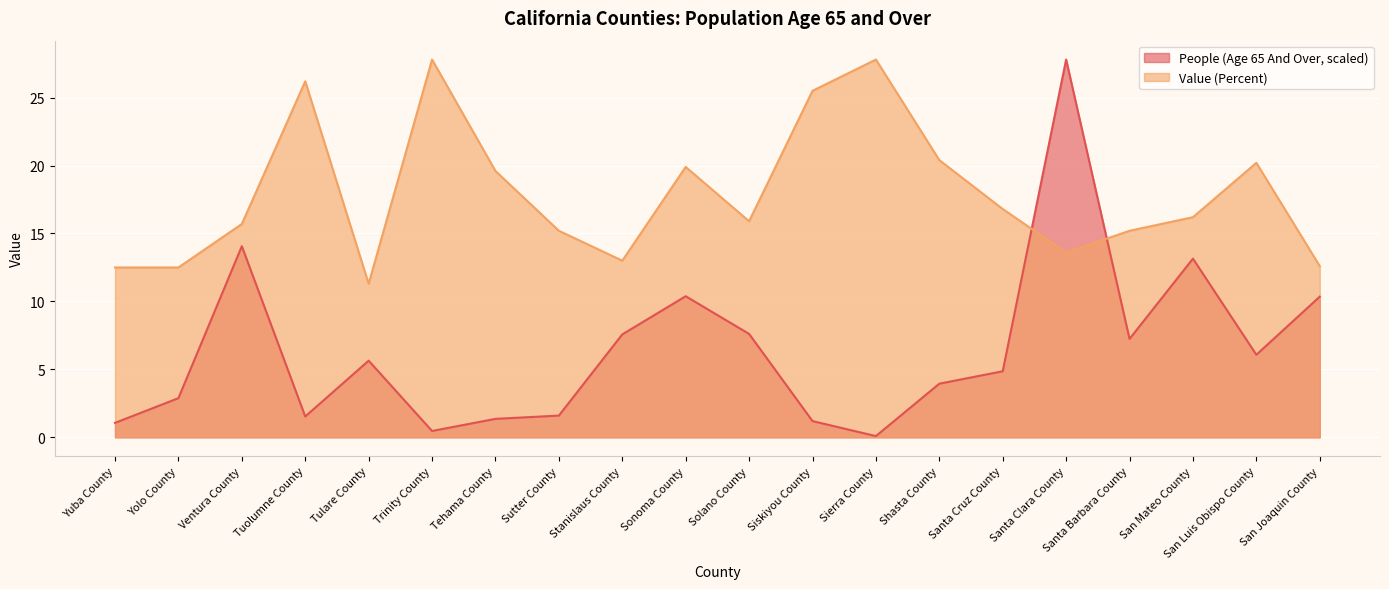

At how many categories does at least one series exceed 15?

15